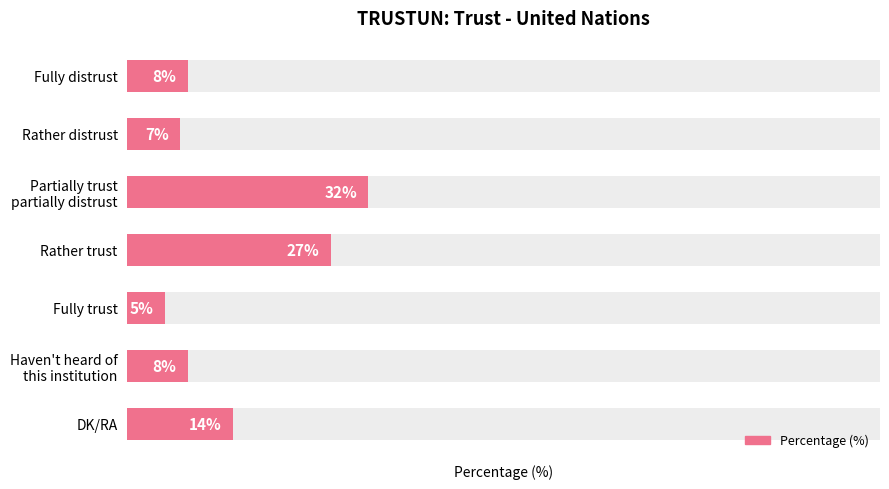

Rank the categories by value from highest to lowest.

2, 3, 6, 0, 5, 1, 4